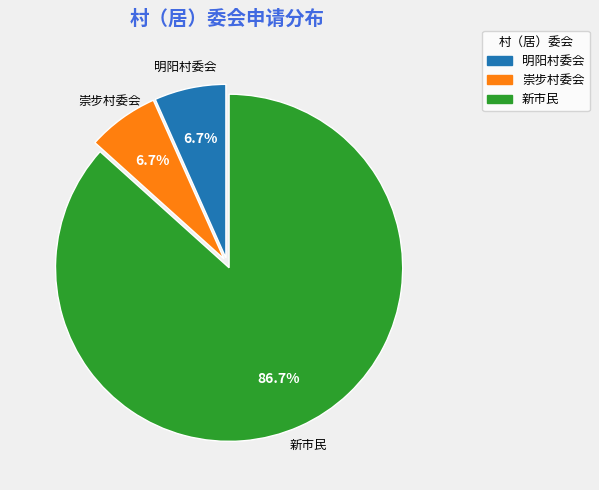

Is the sum of 新市民 and 崇步村委会 greater than half?

Yes